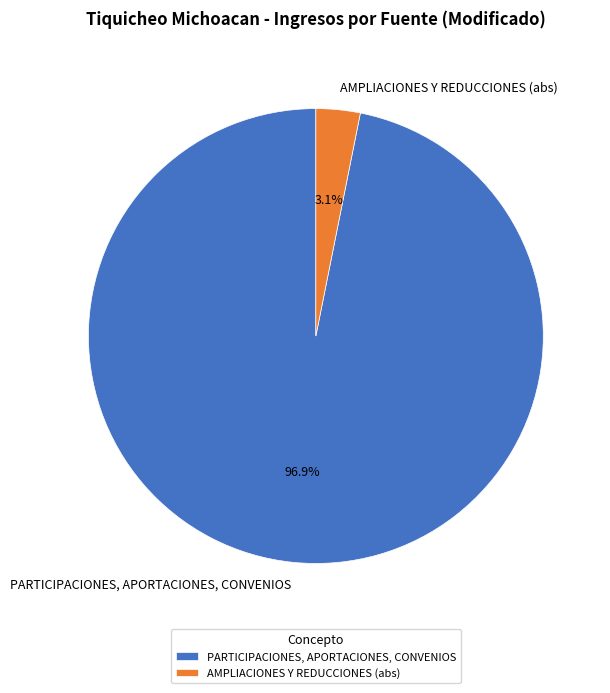

How many slices are in this pie chart?

2